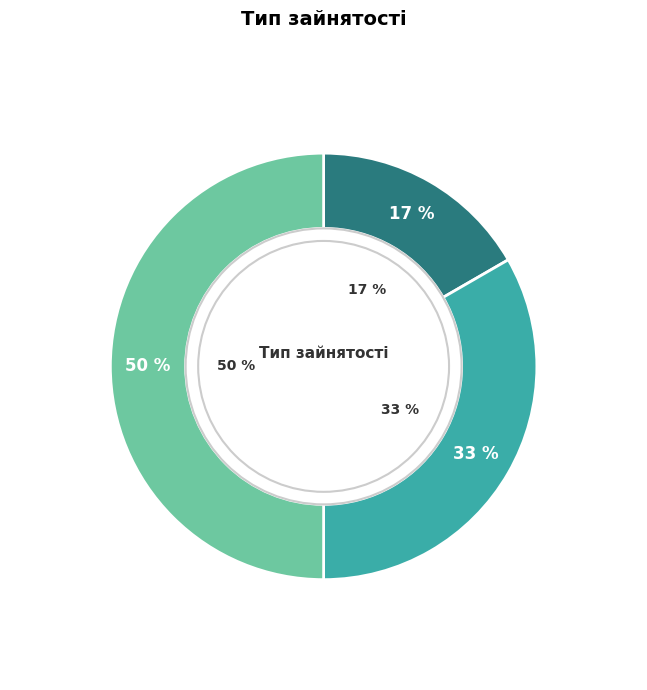

Combined, what portion of the pie is Сумісництво and Суміщення?

83.3%